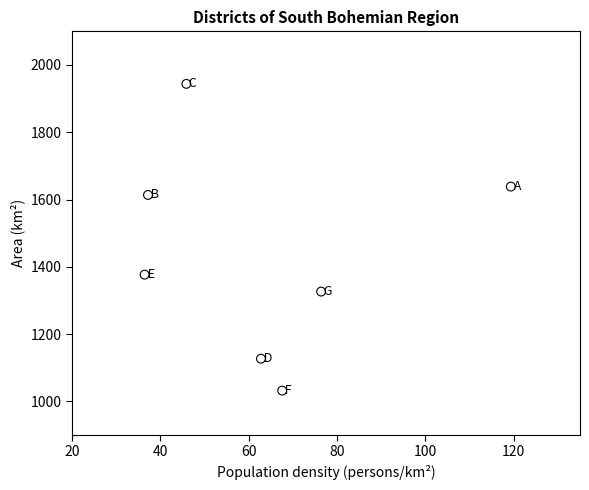

What is the range of X values (max minus min)?

82.9